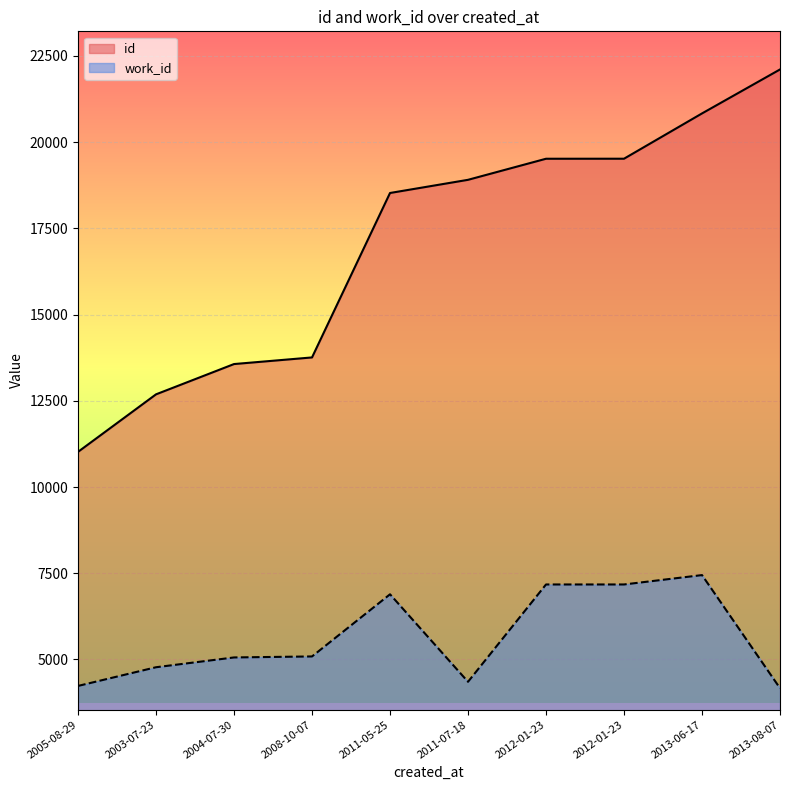

What is the difference between the work_id values at 2003-07-23 and 2013-08-07?

608